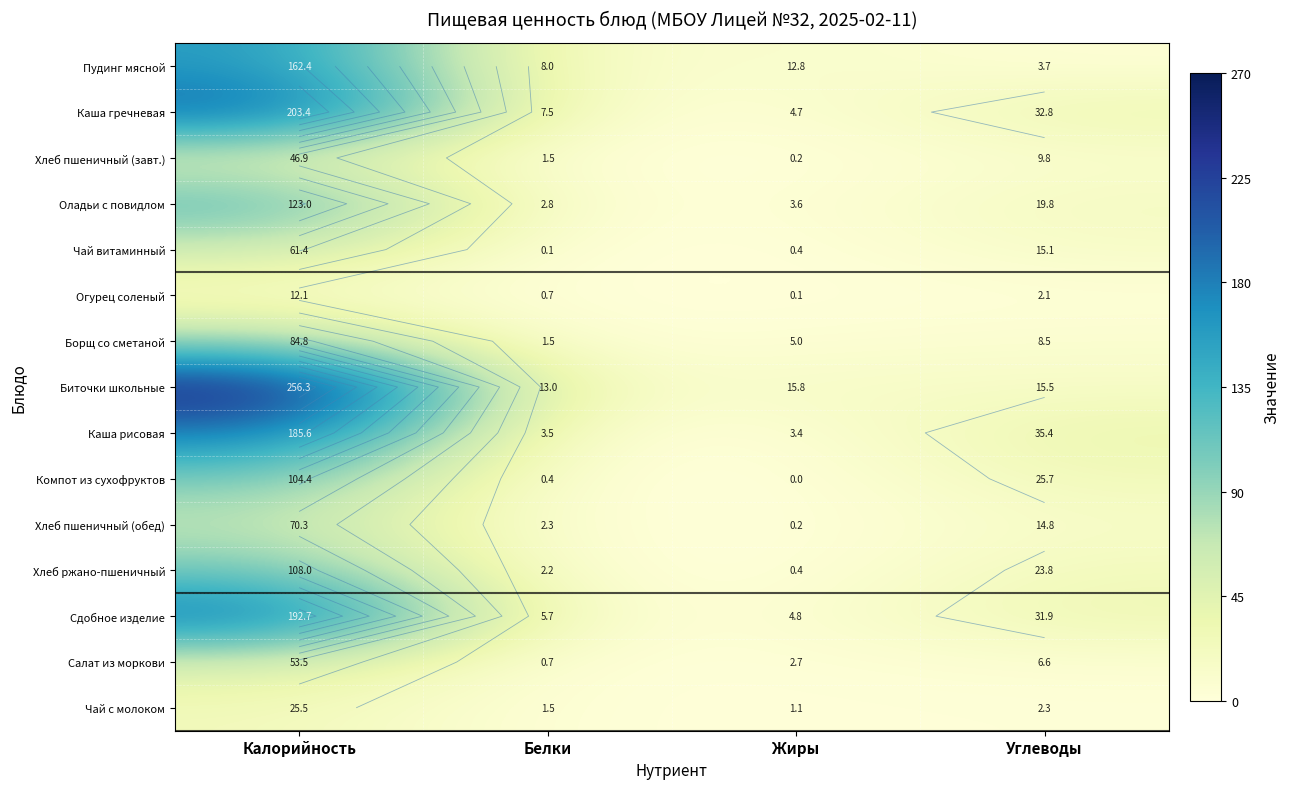

How many positive values does the Компот из сухофруктов series have?

3